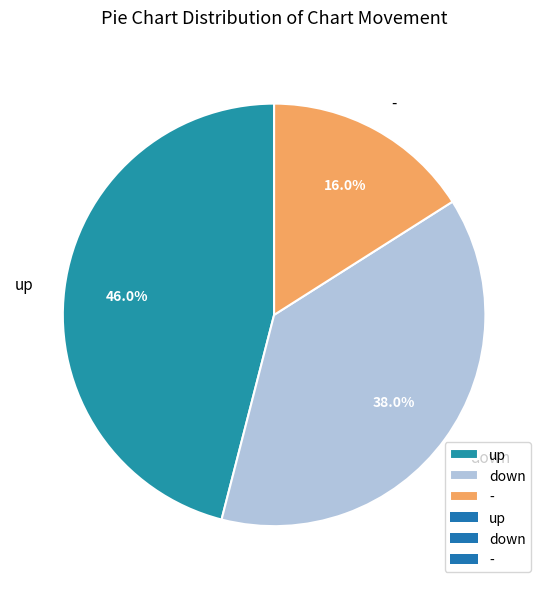

Is it true that - is 22% of the pie?

False